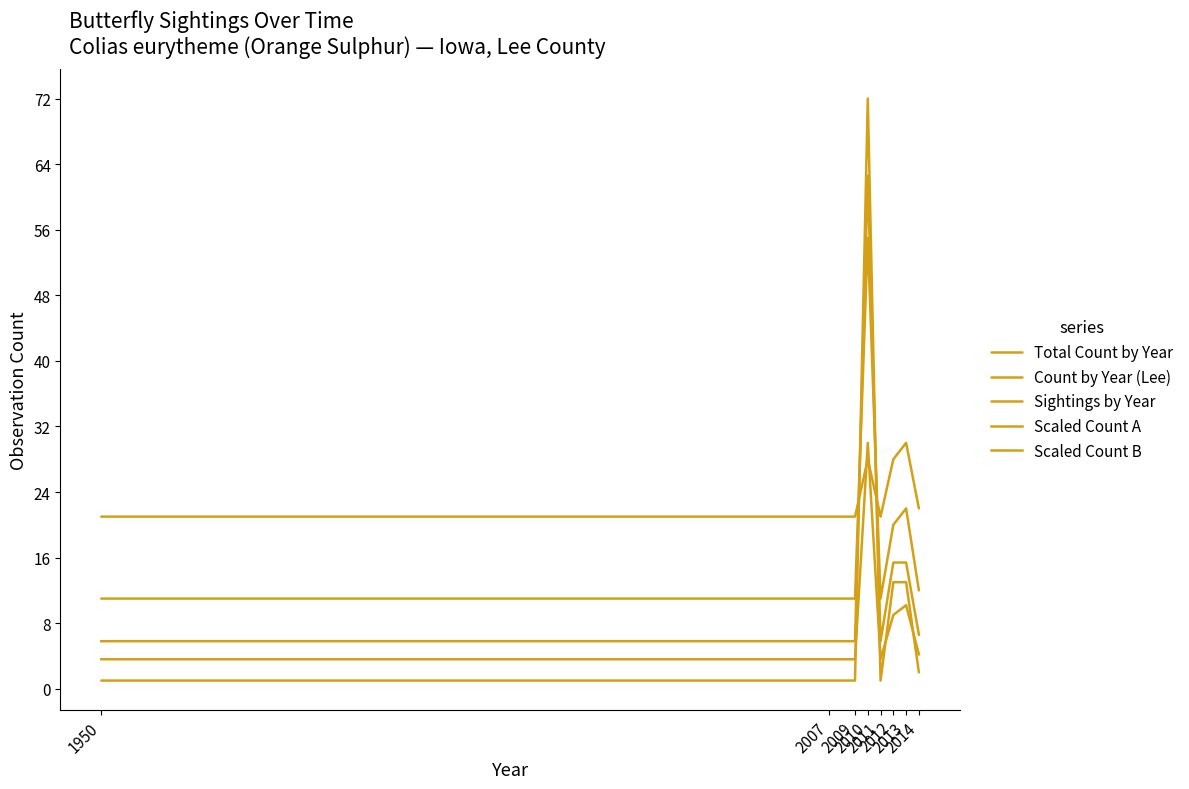

Between 1950 and 2014, which series saw the biggest shift?

Total Count by Year